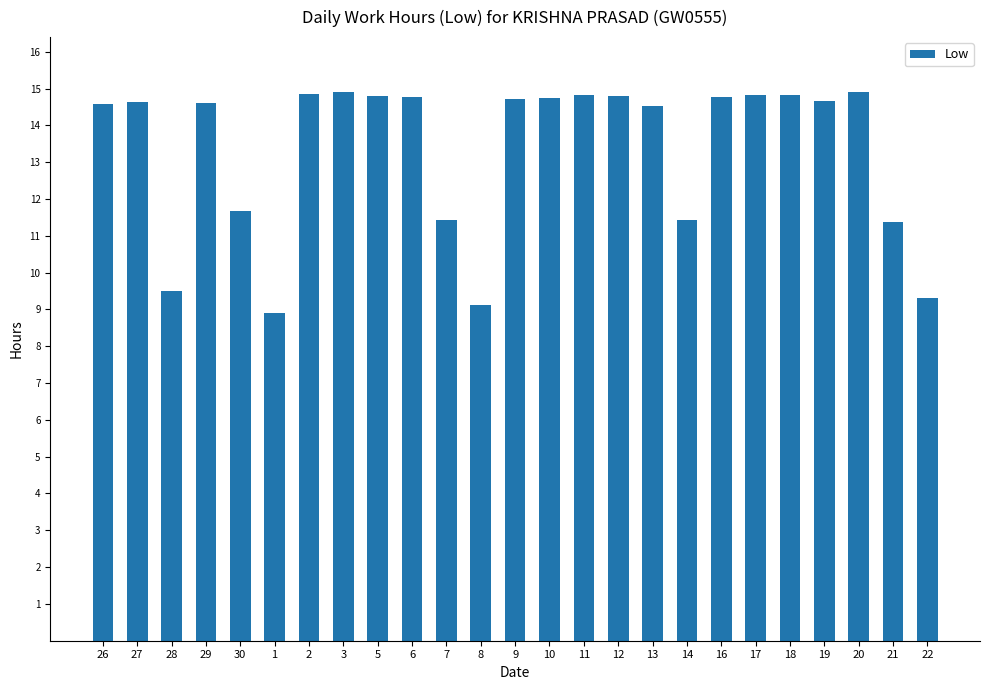

What is the sum of all values?

333.5